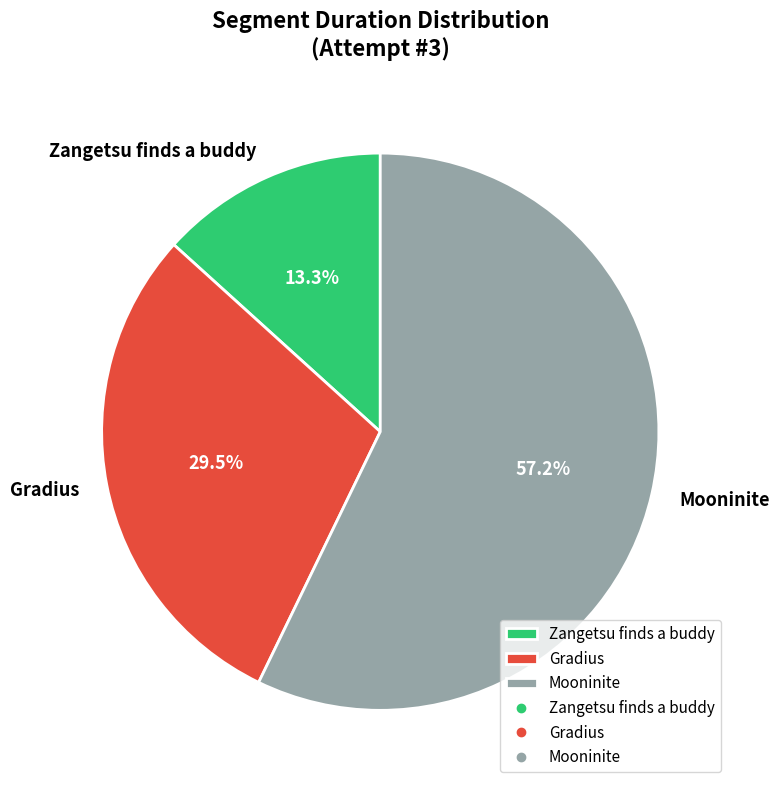

To the nearest percent, what is the difference between the largest and smallest slice percentages?

44%